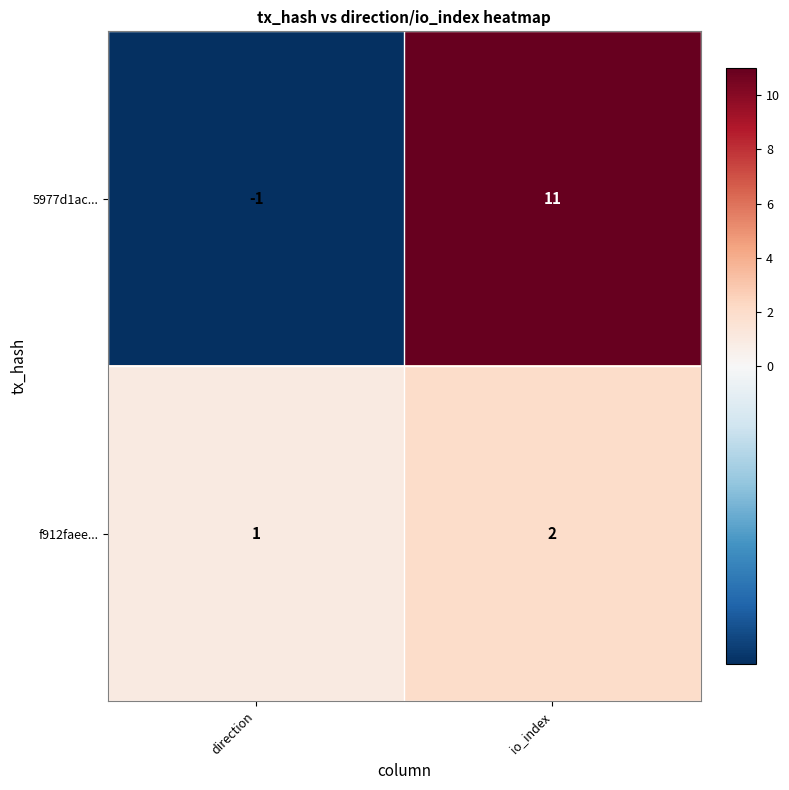

Where is 5977d1ac... nearest to the value 5?

direction